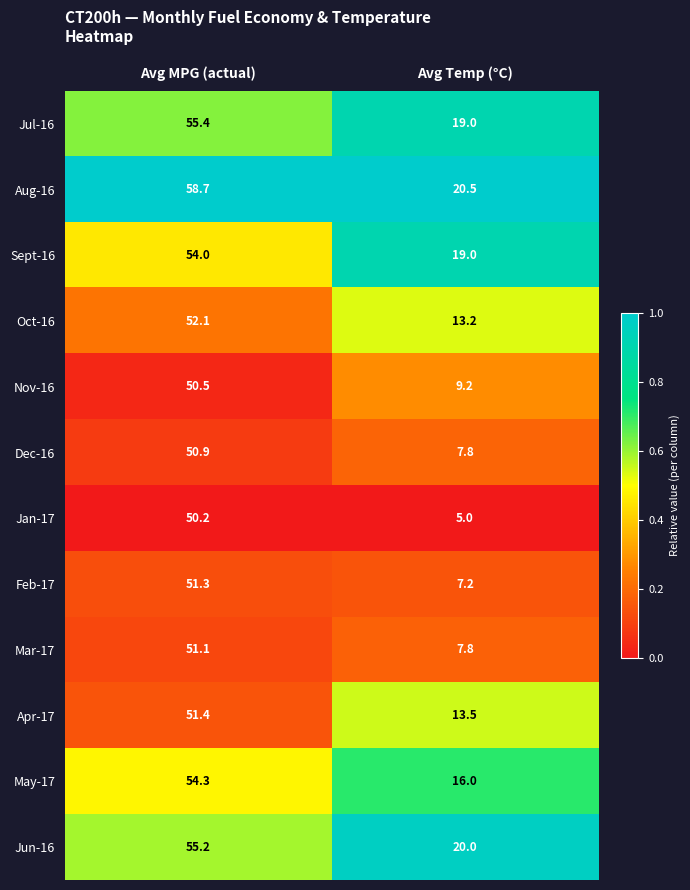

Which series has the largest total across all categories?

Aug-16